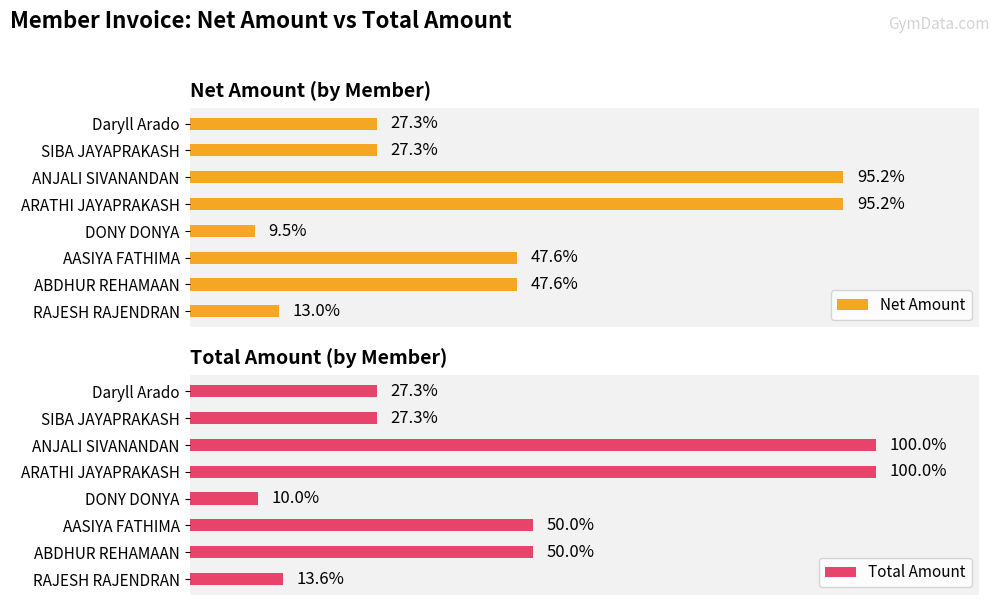

How many series are shown in this chart?

2